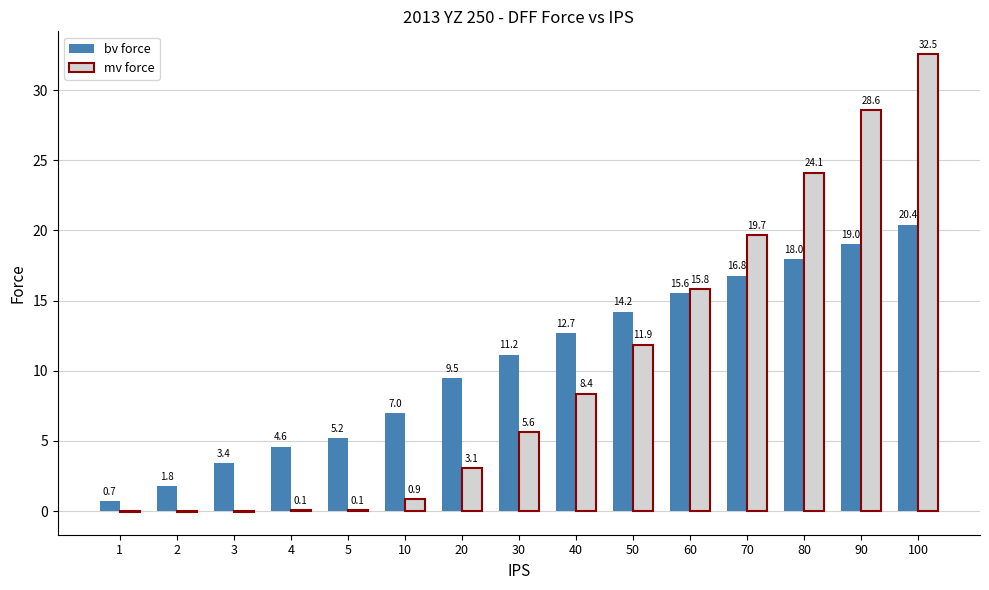

What is the sum of all mv force values?

150.5